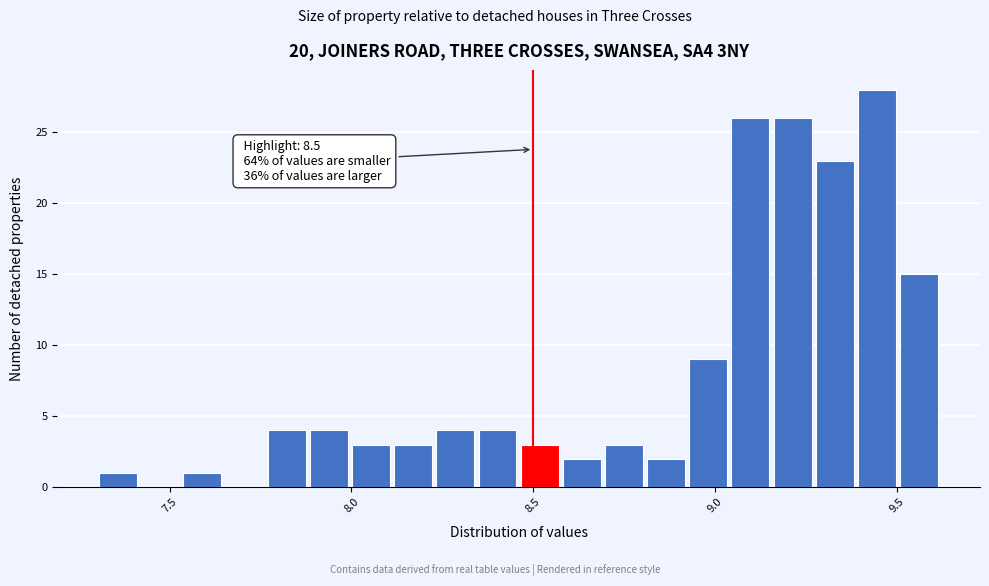

Around what value on the x-axis is the tallest bar? Give the approximate position of its centre, as read against the axis.

9.45